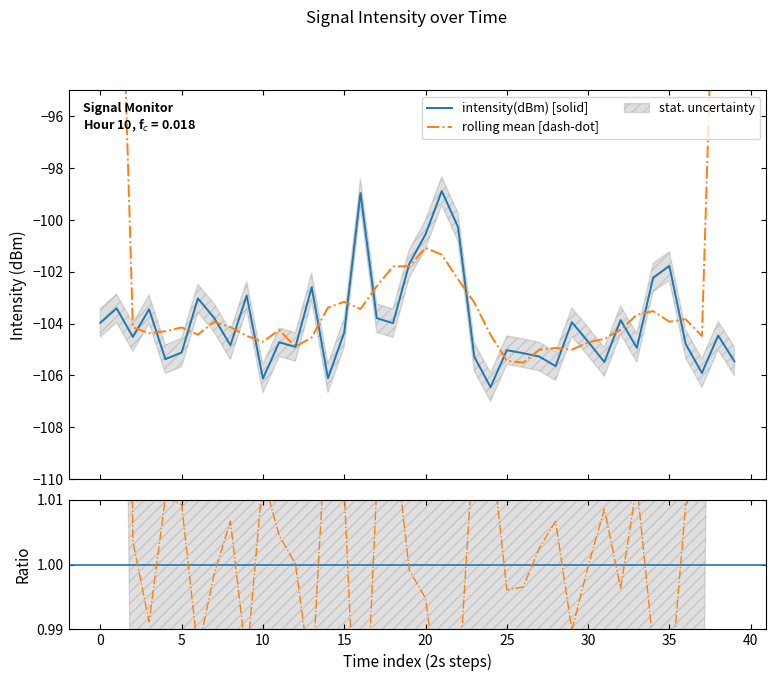

What is the highest value of the intensity(dBm) [solid] series?

-98.9